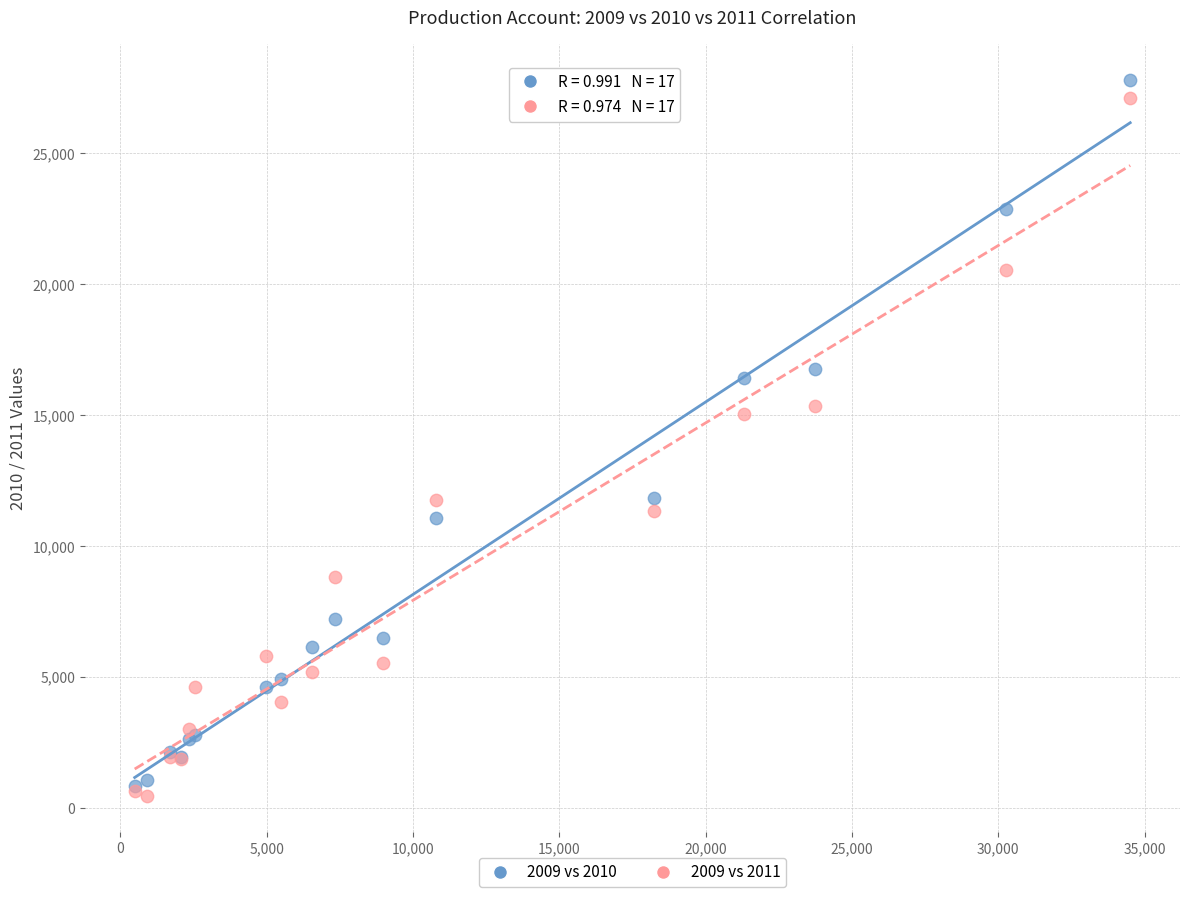

Which series has the largest Y range (max minus min)?

2009 vs 2010